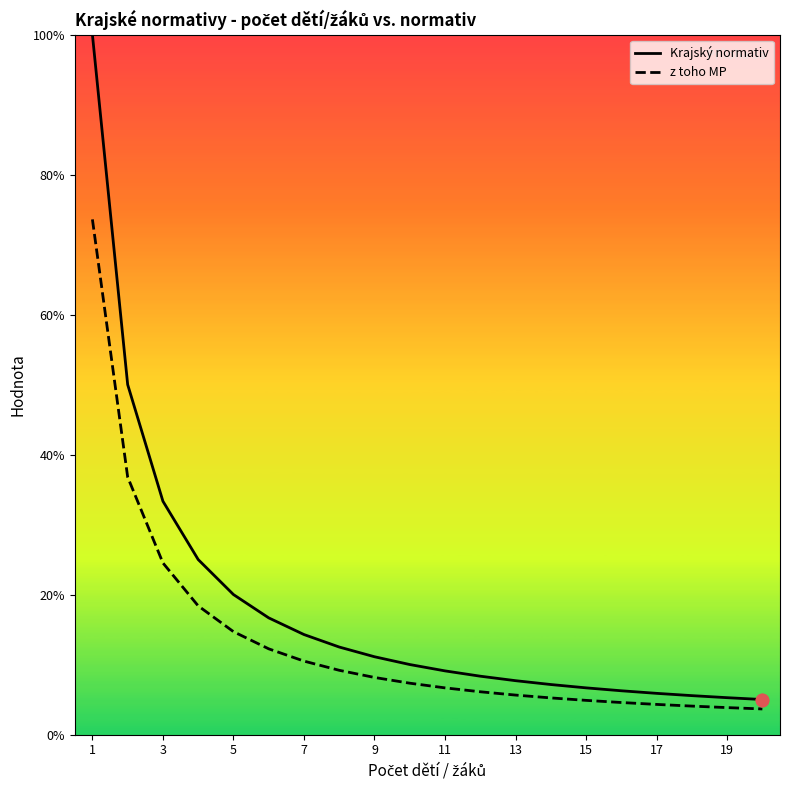

Which series reaches the maximum Y coordinate?

Krajský normativ